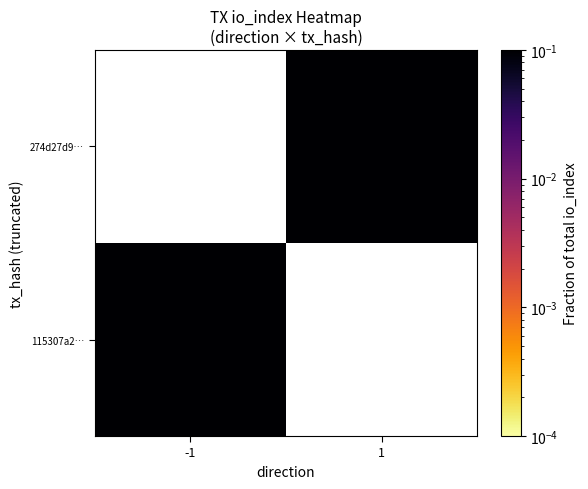

How many values in 115307a2… are above zero?

1